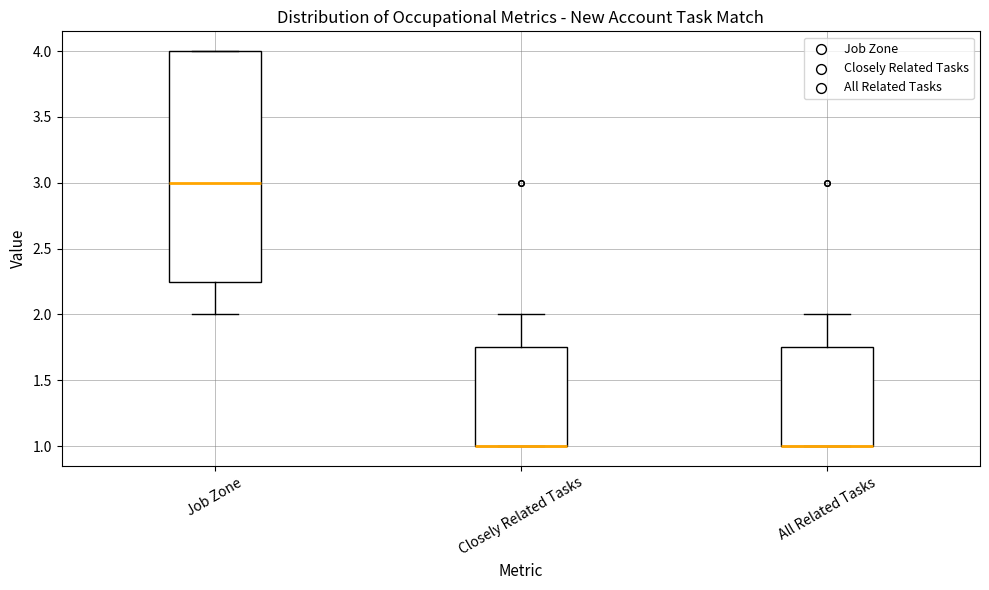

Reading left to right, read every box against the y-axis: the position of its median line, the range the box covers, and the ends of its whiskers. The values are not printed on the chart, so give them approximately, as read against the axis.

Job Zone: median 3.00, box 2.25 to 4.00, whiskers 2.00 to 4.00
Closely Related Tasks: median 1.00 (drawn on the box's lower edge), box 1.00 to 1.75, whiskers 1.00 to 2.00
All Related Tasks: median 1.00 (drawn on the box's lower edge), box 1.00 to 1.75, whiskers 1.00 to 2.00